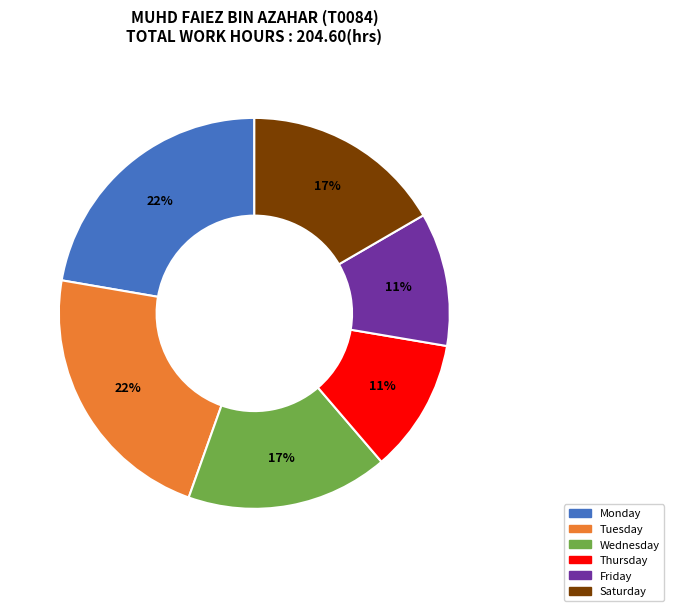

Is there any slice that represents more than half of the pie?

No